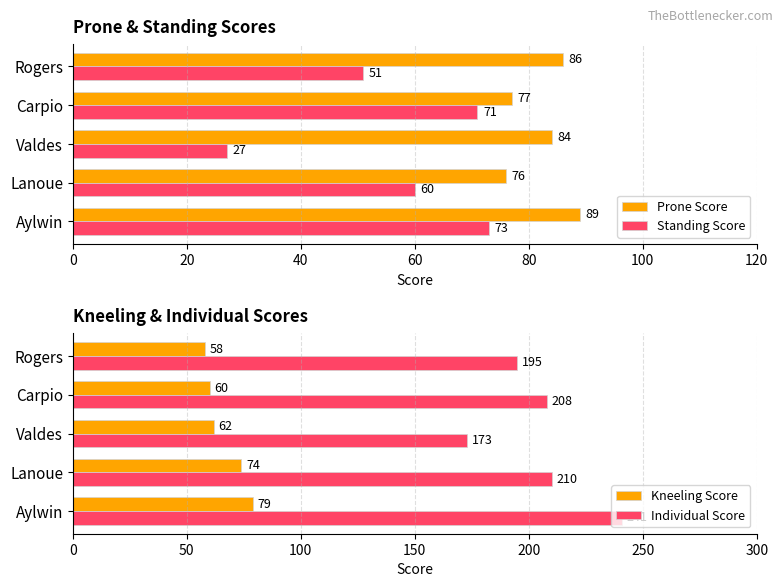

Count the number of categories in the chart.

5